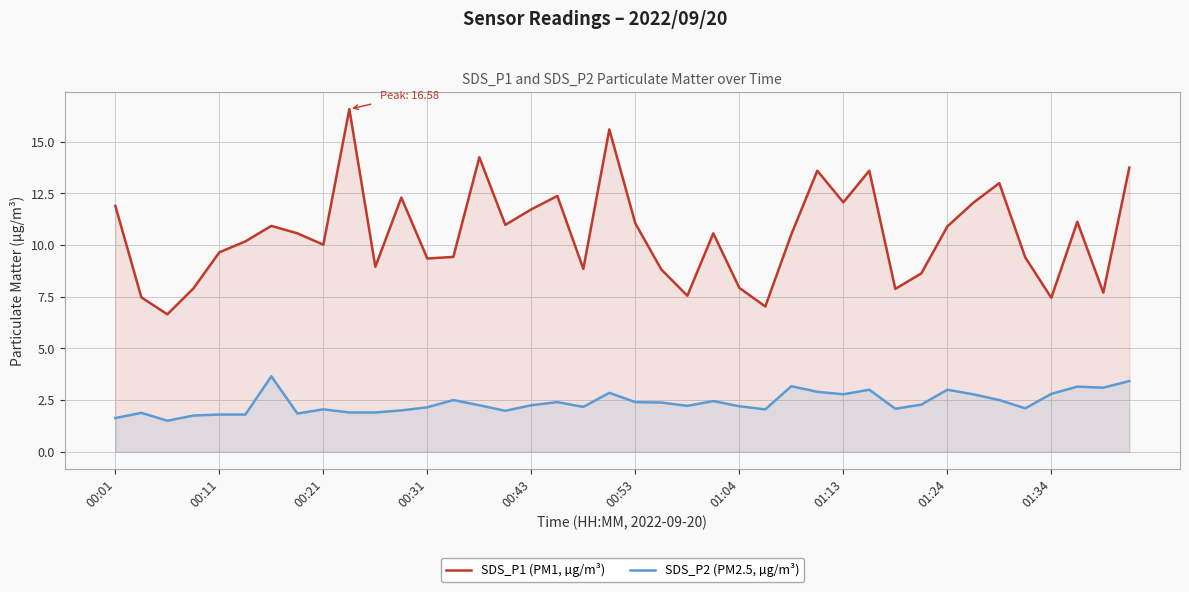

What is the lowest value of the SDS_P1 (PM1, µg/m³) series?

6.7